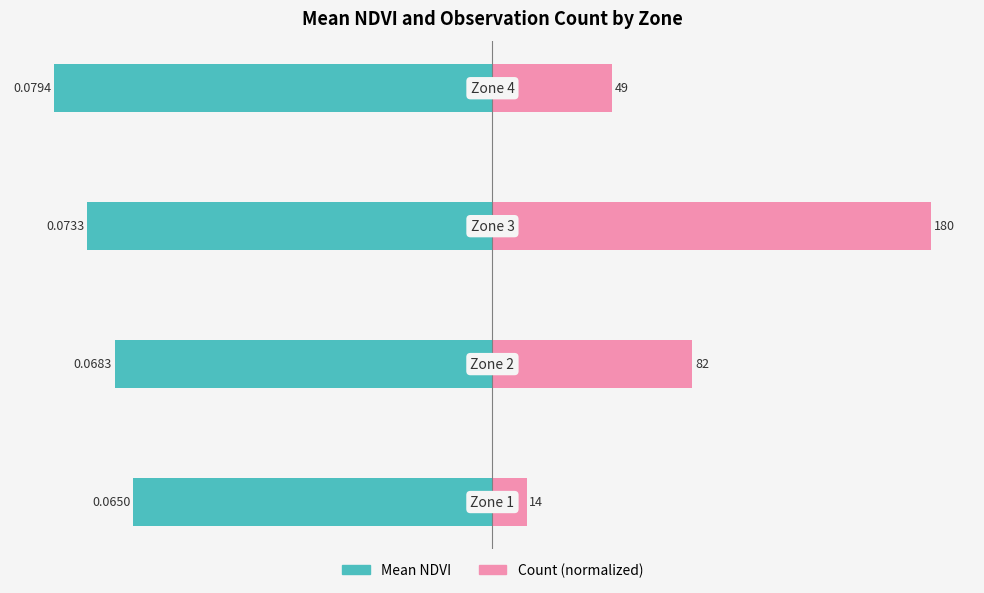

At how many categories does at least one series exceed 0?

4